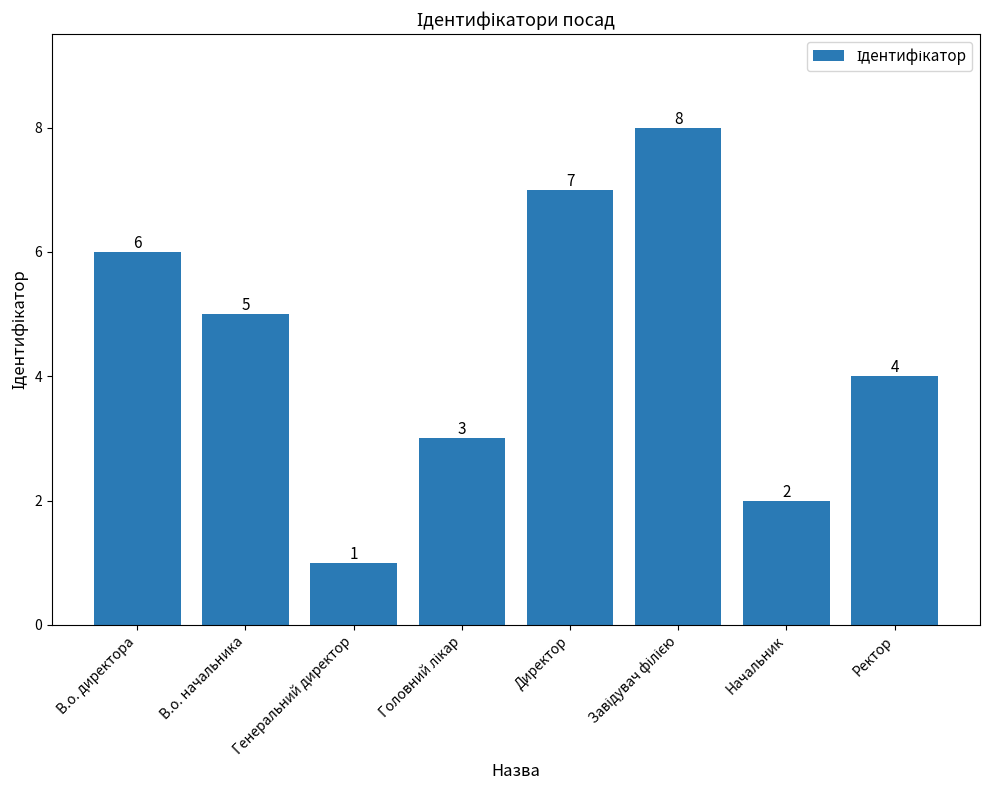

Where is the data nearest to the value 4?

Ректор